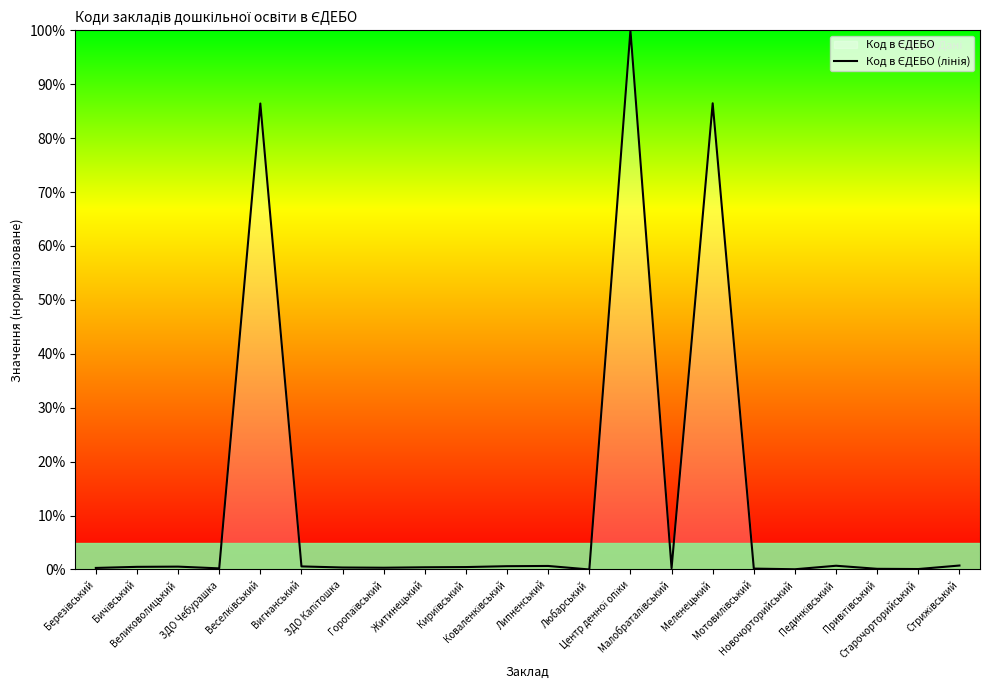

How many points are lower than both their immediate neighbors (excluding endpoints)?

6